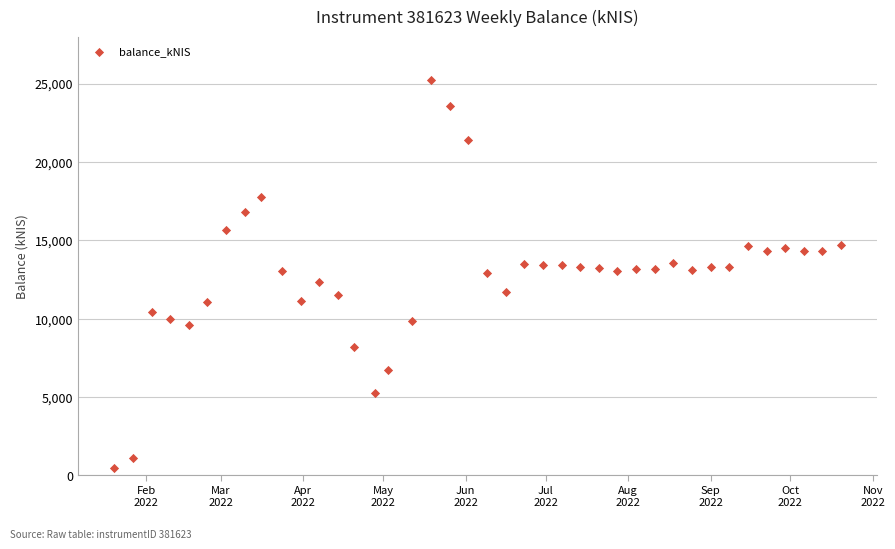

What is the range of Y values (max minus min)?

24725.9